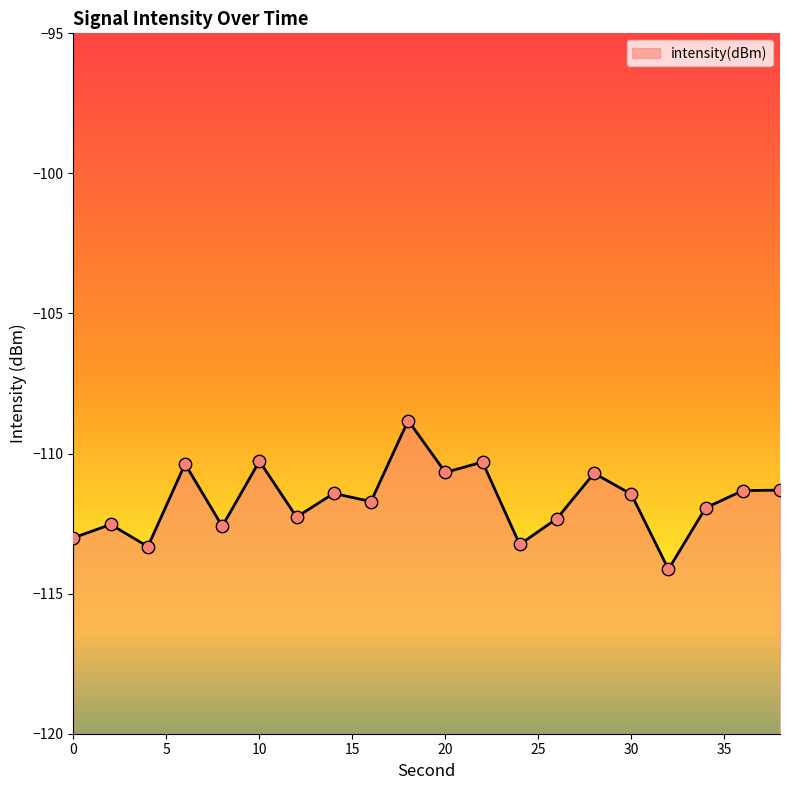

What is the change in value from 0 to 28?

+2.3